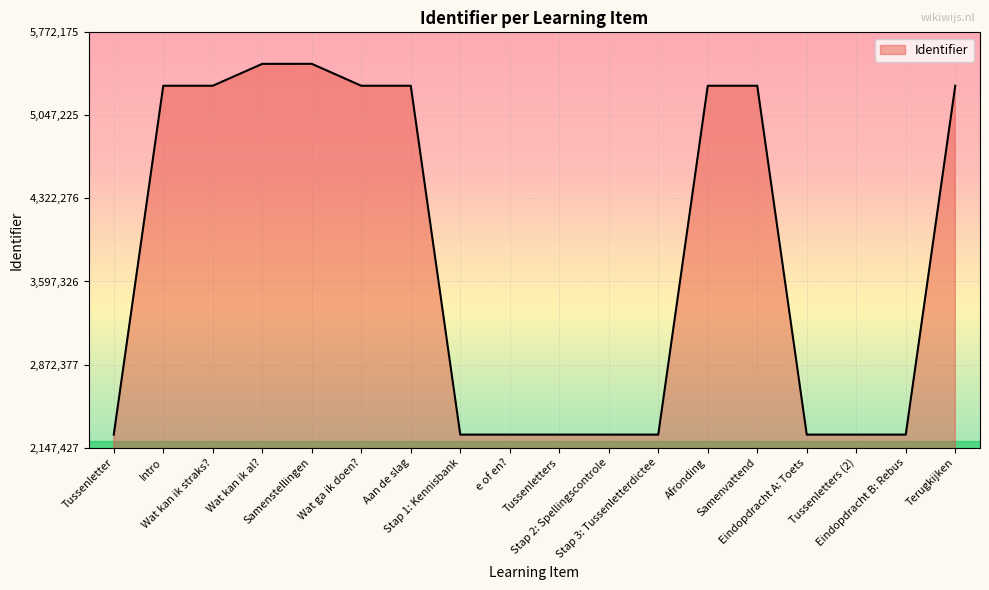

What is the ratio of the value at Stap 2: Spellingscontrole to the value at Samenstellingen?

0.4